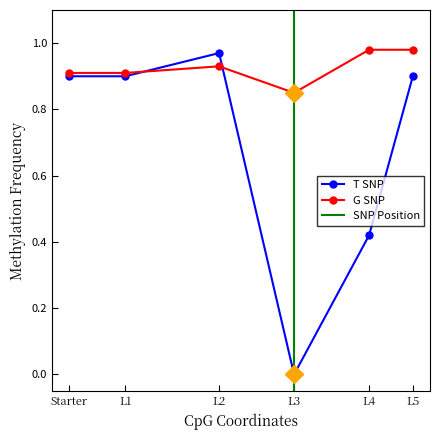

Which category has the lowest value in the G SNP series?

L3